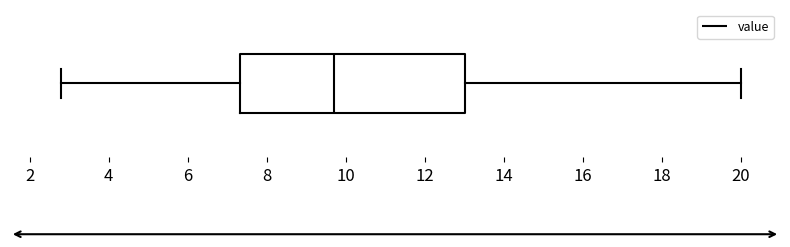

Transcribe this box plot: give where the median line is, the range the box spans, and where the two whiskers end, as read against the x-axis. The values are not printed on the chart, so give them approximately, as read against the axis.

median 9.8, box 7.4 to 13.0, whiskers 2.8 to 20.0